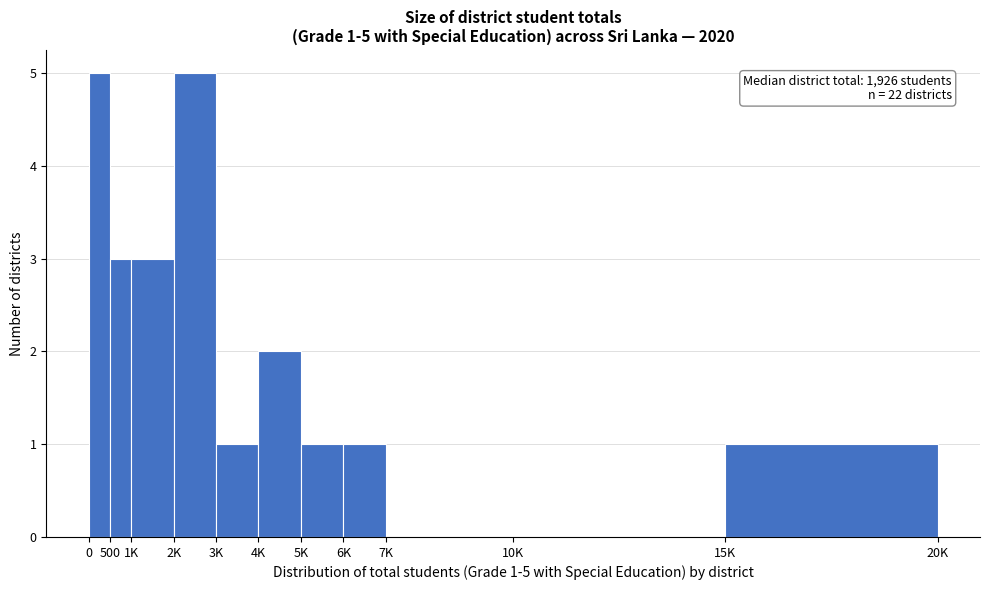

Reading left to right, transcribe all the data shown in this chart.

0=5	500=3	1K=3	2K=5	3K=1	4K=2	5K=1	6K=1	7K=0	10K=0	15K=1